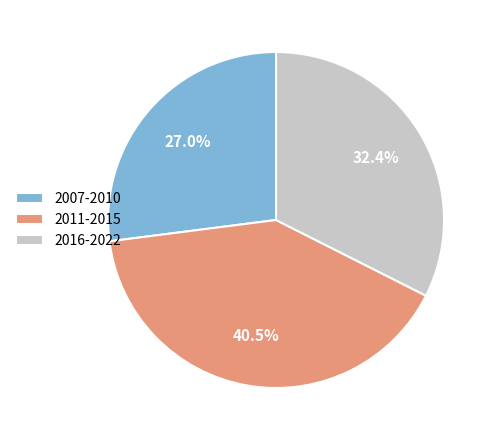

What is the ratio of the value at 2007-2010 to the value at 2011-2015?

0.7